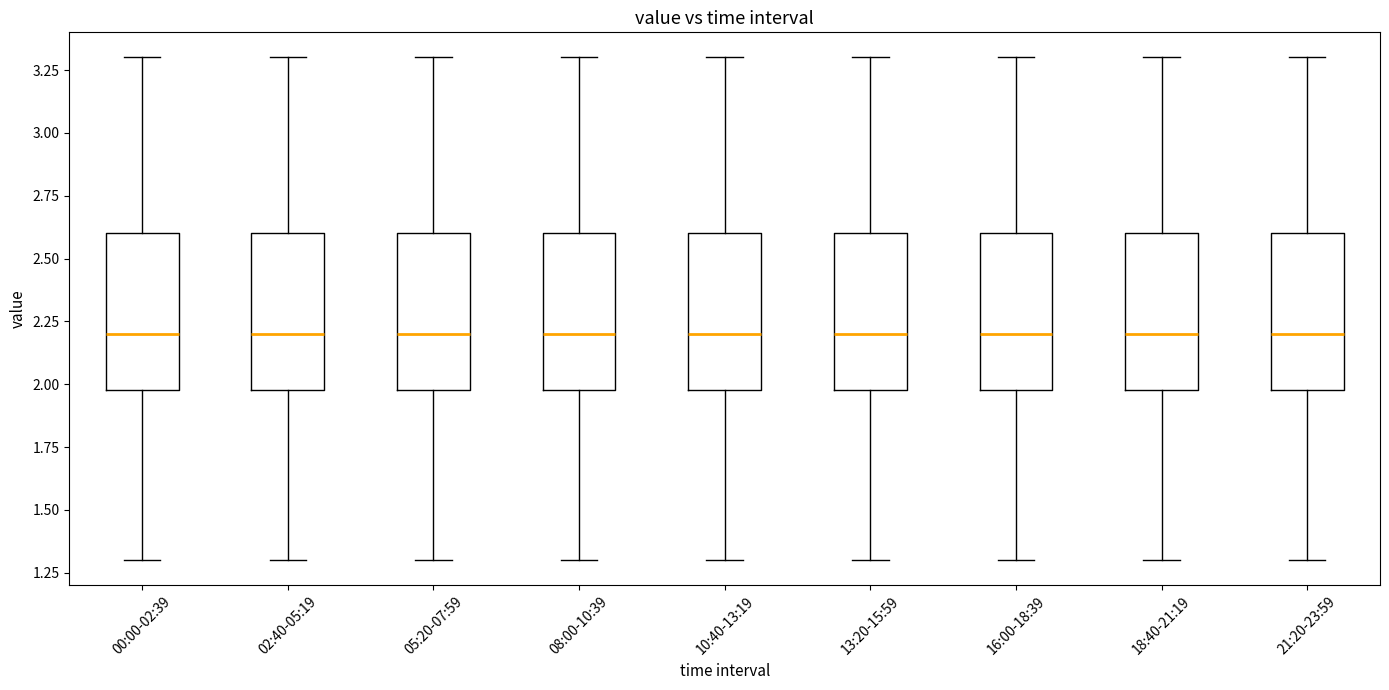

Where does the lower whisker of the box for 16:00-18:39 end on the y-axis? The values are not printed on the chart, so give them approximately, as read against the axis.

1.3